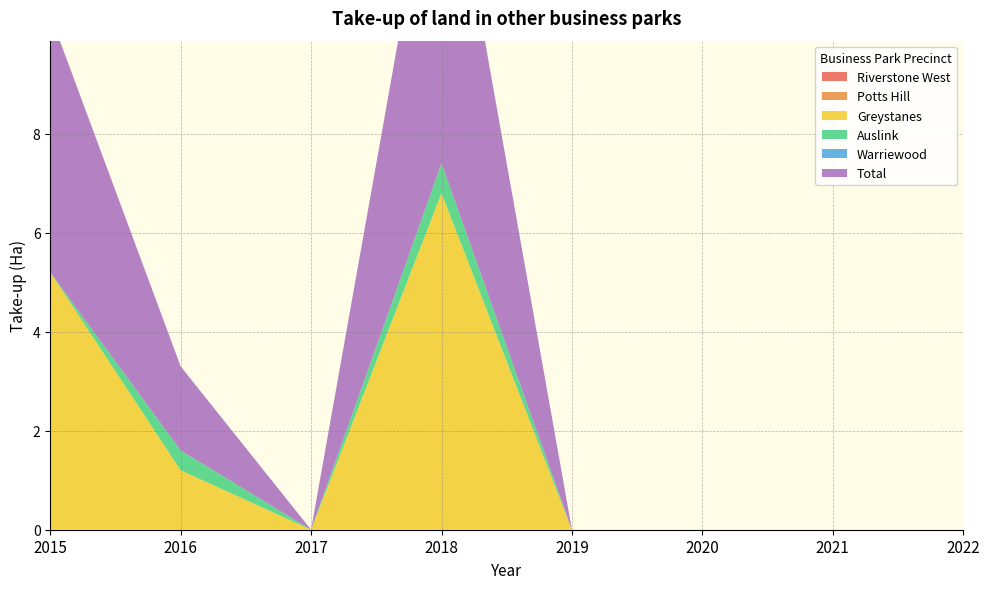

Reading right to left, transcribe all the data shown in this chart.

Riverstone West: 0.0	0.0	0.0	0.0	0.0	0.0	0.0	0.0
Potts Hill: 0.0	0.0	0.0	0.0	0.0	0.0	0.0	0.0
Greystanes: 0.0	0.0	0.0	0.0	6.8	0.0	1.2	5.2
Auslink: 0.0	0.0	0.0	0.0	0.6	0.0	0.4	0.0
Warriewood: 0.0	0.0	0.0	0.0	0.0	0.0	0.0	0.0
Total: 0.0	0.0	0.0	0.0	7.4	0.0	1.7	5.2